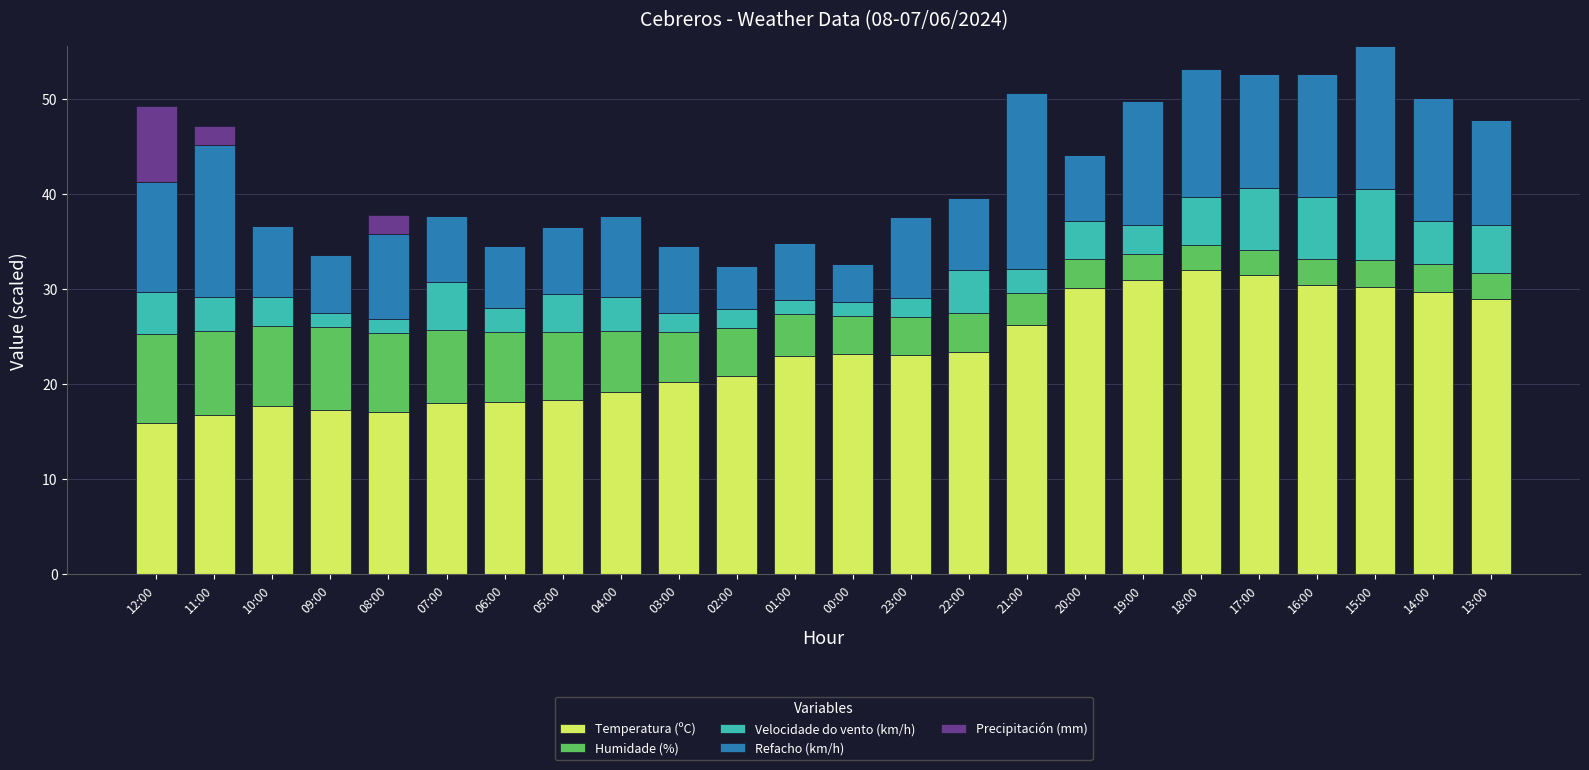

What is the maximum value for Temperatura (ºC)?

32.0